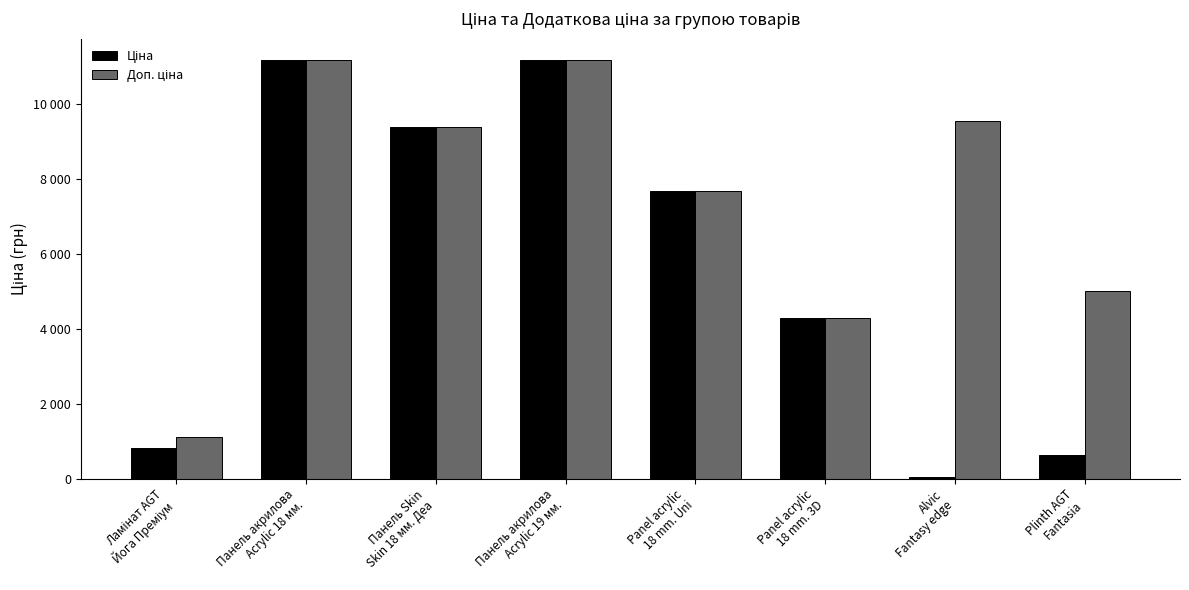

What is the difference between the Доп. ціна values at Panel acrylic
18 mm. 3D and Panel acrylic
18 mm. Uni?

3398.1